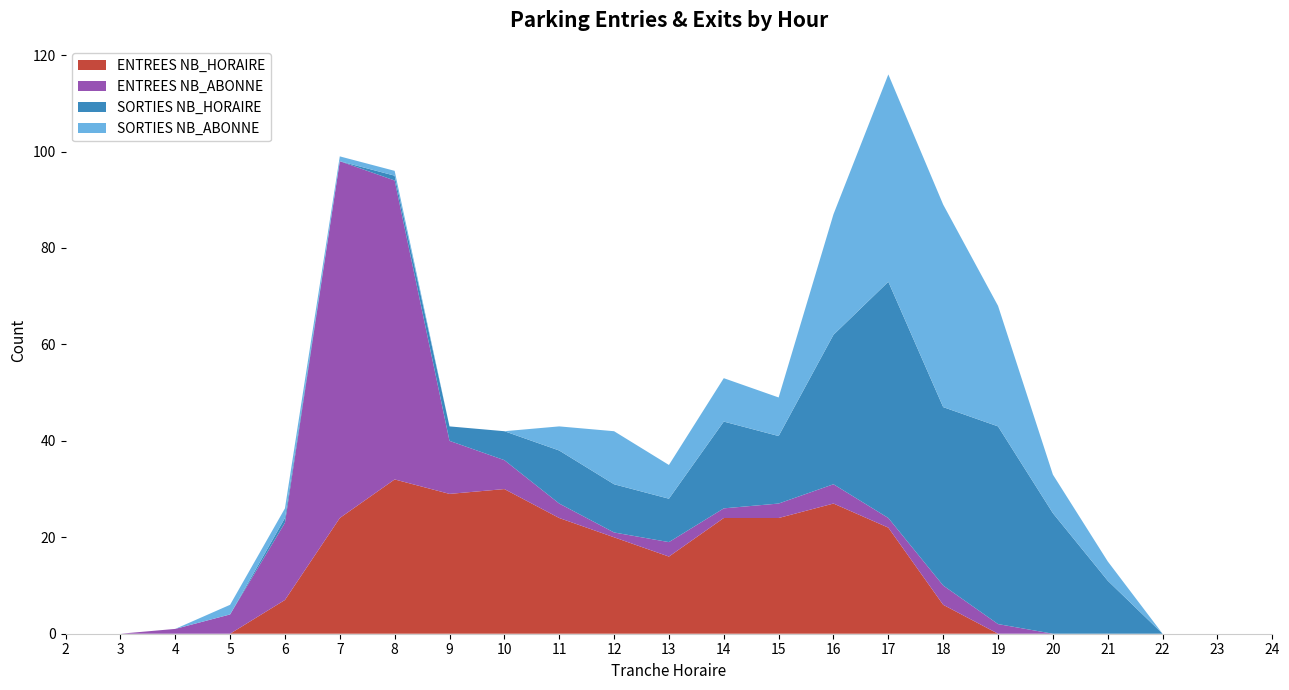

Reading right to left, extract all data points from this chart.

ENTREES NB_HORAIRE: 24=0	23=0	22=0	21=0	20=0	19=0	18=6	17=22	16=27	15=24	14=24	13=16	12=20	11=24	10=30	9=29	8=32	7=24	6=7	5=0	4=0	3=0	2=0
ENTREES NB_ABONNE: 24=0	23=0	22=0	21=0	20=0	19=2	18=4	17=2	16=4	15=3	14=2	13=3	12=1	11=3	10=6	9=11	8=62	7=74	6=16	5=4	4=1	3=0	2=0
SORTIES NB_HORAIRE: 24=0	23=0	22=0	21=11	20=25	19=41	18=37	17=49	16=31	15=14	14=18	13=9	12=10	11=11	10=6	9=3	8=1	7=0	6=1	5=0	4=0	3=0	2=0
SORTIES NB_ABONNE: 24=0	23=0	22=0	21=4	20=8	19=25	18=42	17=43	16=25	15=8	14=9	13=7	12=11	11=5	10=0	9=0	8=1	7=1	6=2	5=2	4=0	3=0	2=0